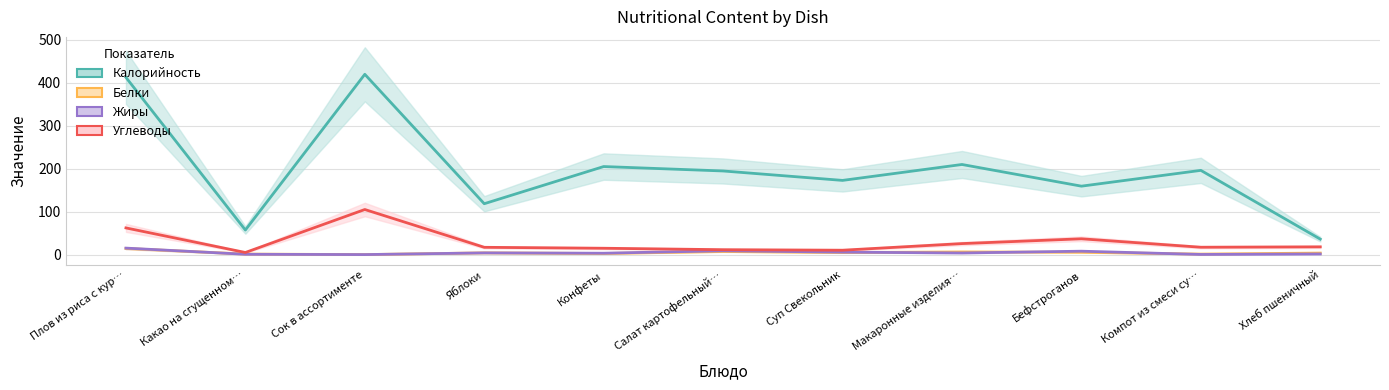

How many times do Жиры and Белки cross each other?

5